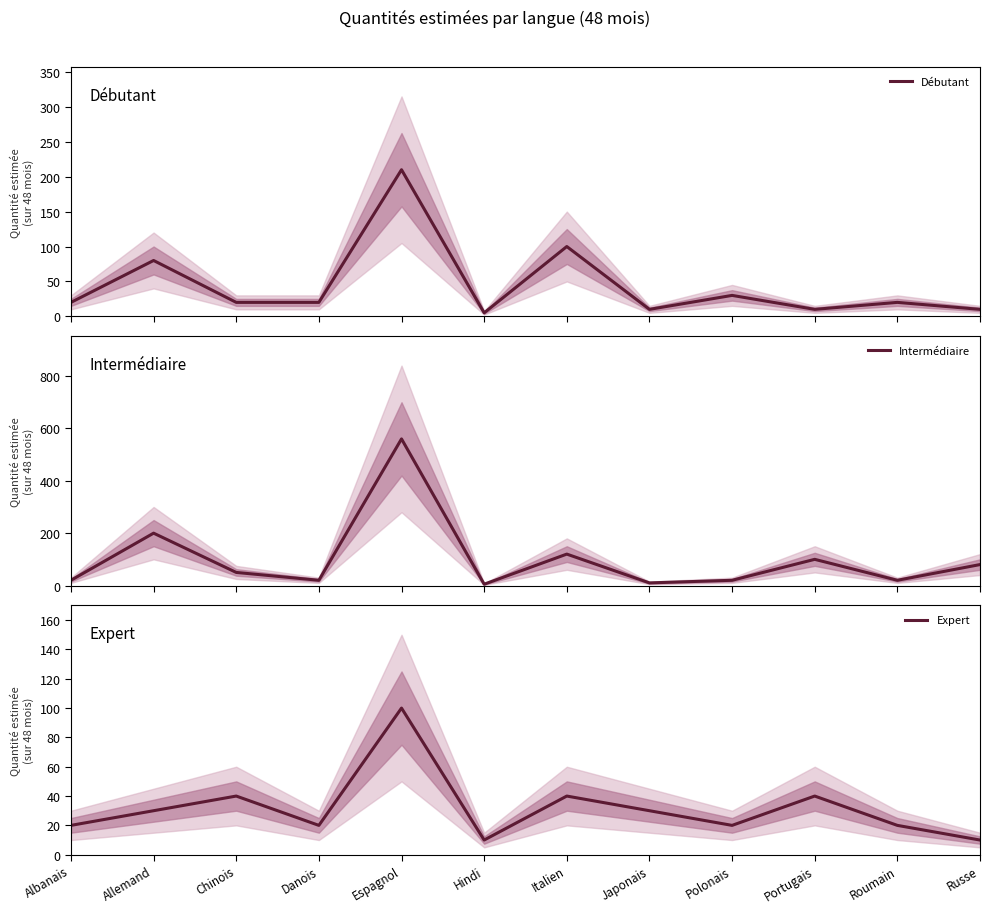

How many lines are shown in the chart?

3